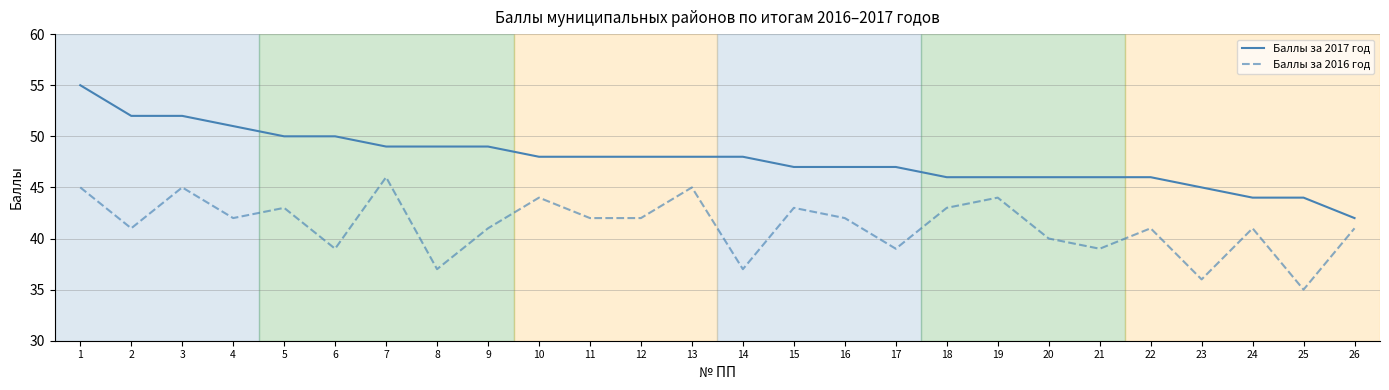

True or false: Баллы за 2017 год has a value of 70 at 6.

False